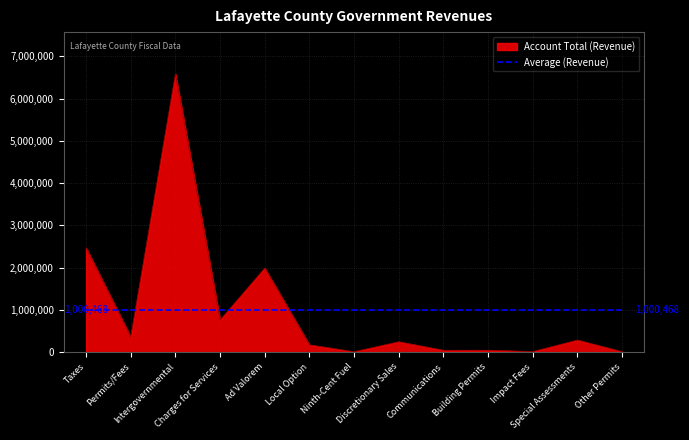

Which series has the largest range (max minus min)?

Account Total (Revenue)